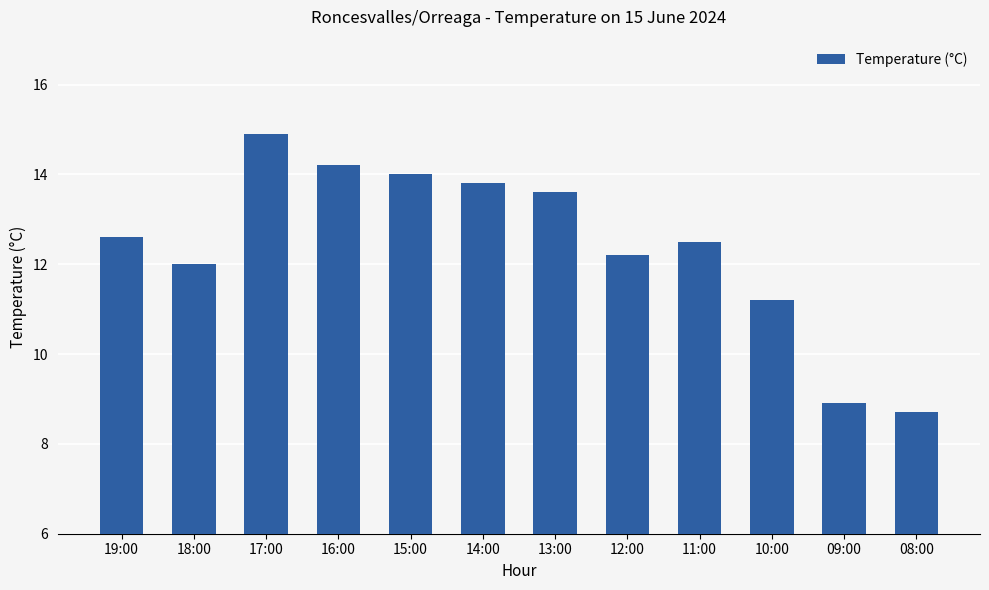

What is the sum of all values?

148.6